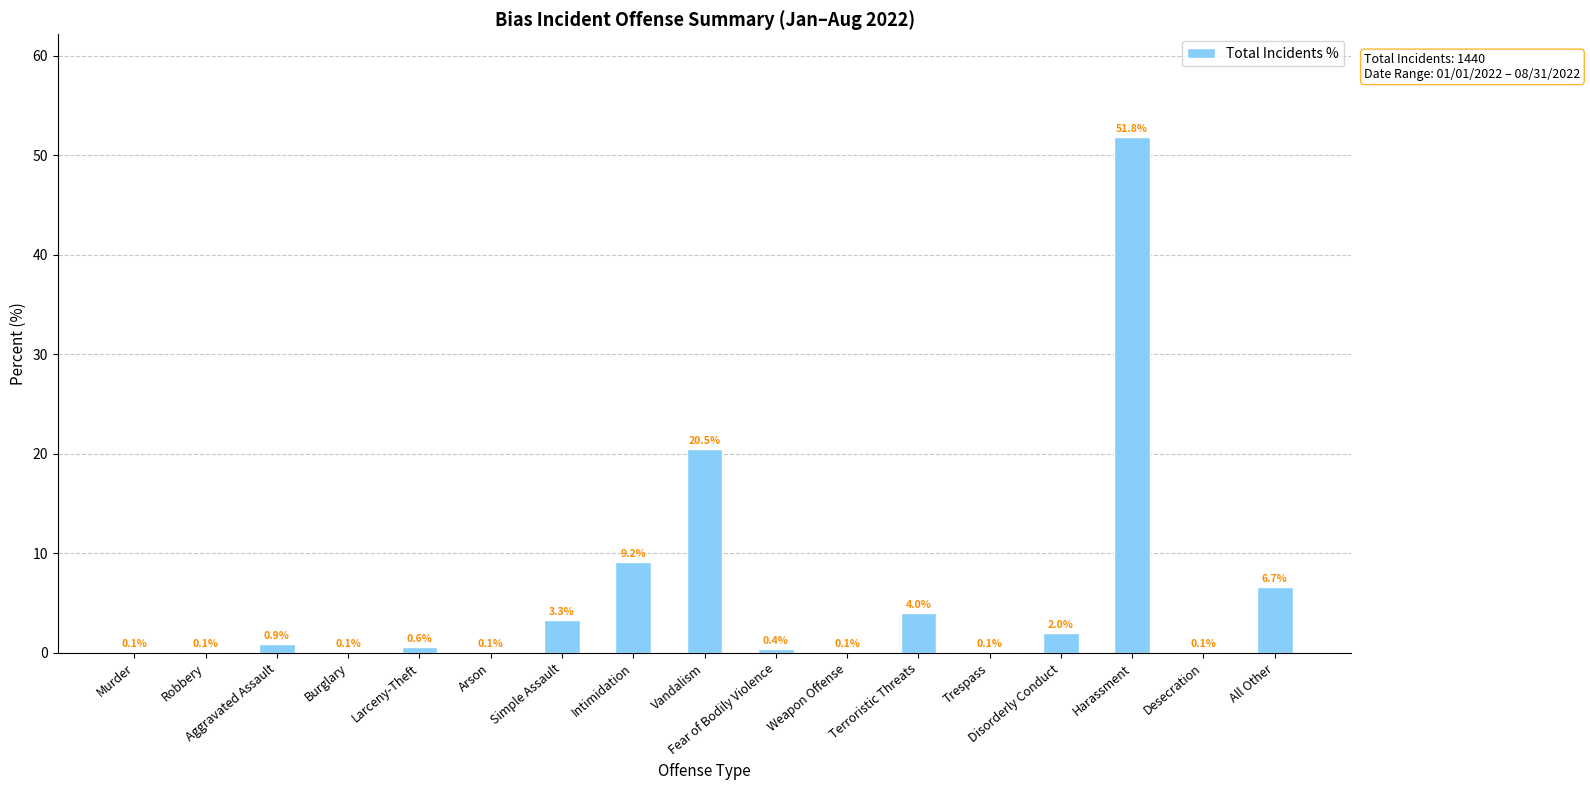

Count the number of categories in the chart.

17